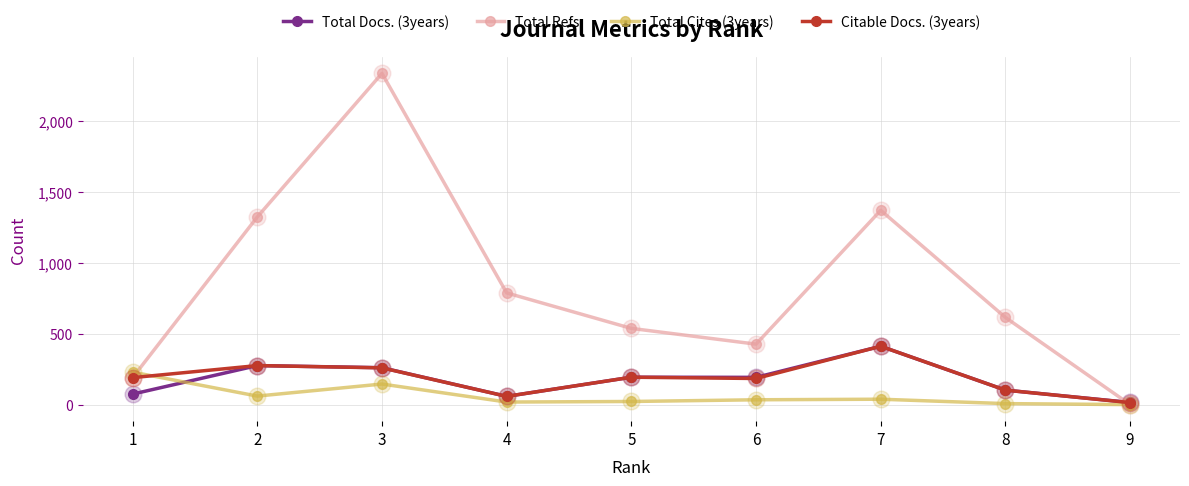

Which series has the largest total across all categories?

Total Refs.